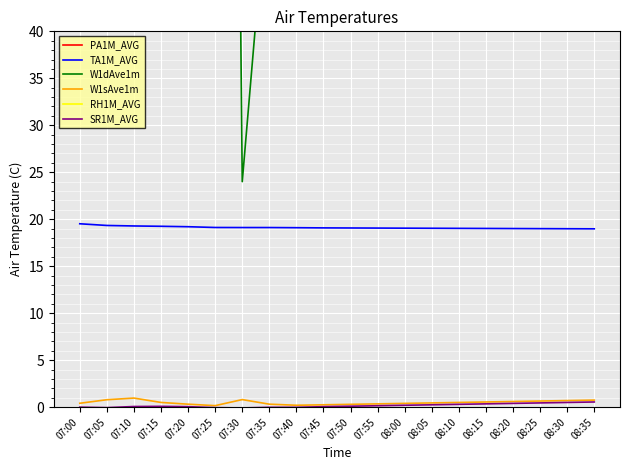

What is the spread (max minus min) of values at 08:30?

918.0